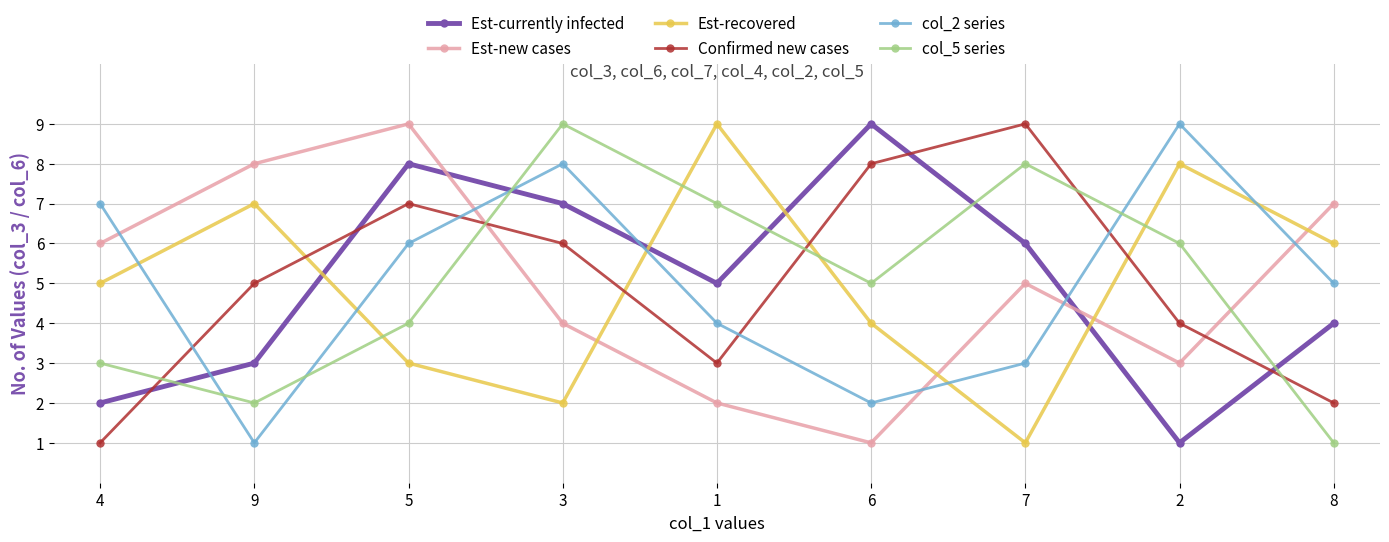

What position from the right is 4?

9